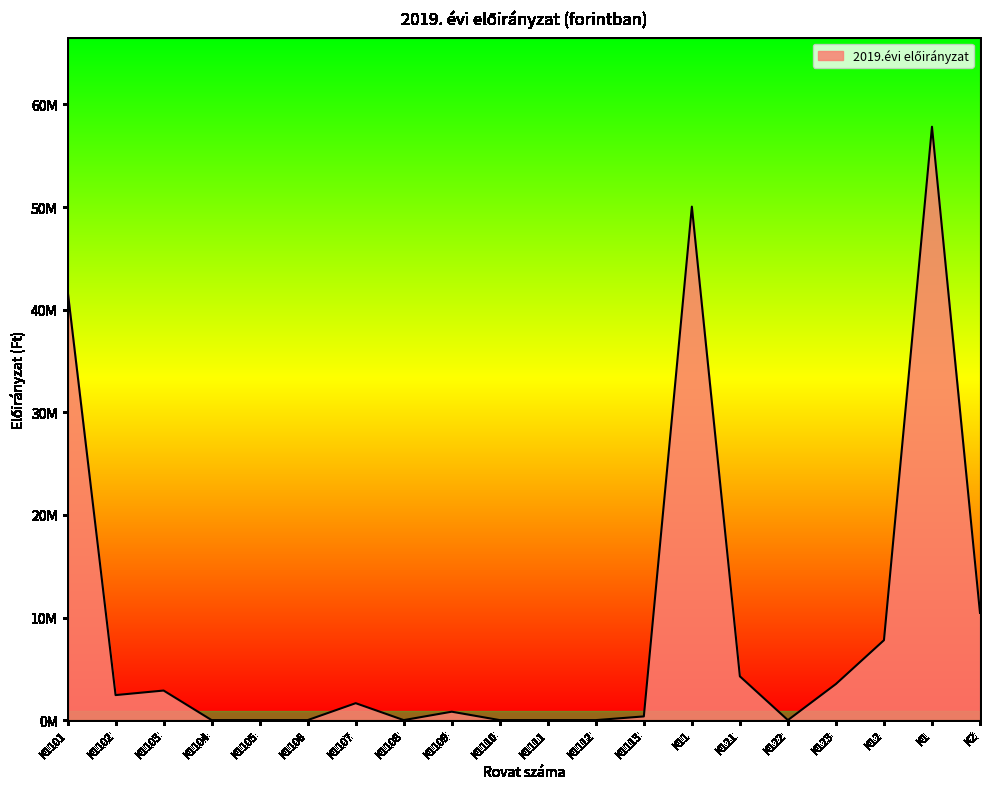

Does the chart have visible grid lines?

No